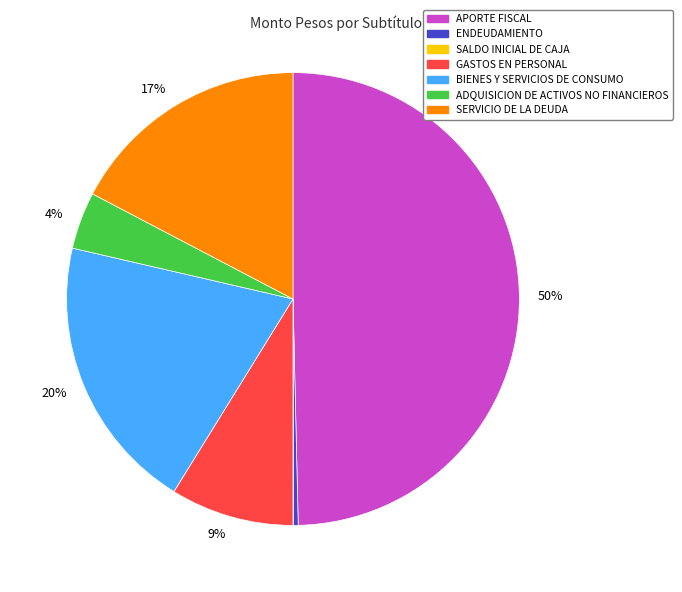

To the nearest percent, what is the difference between the largest and smallest slice percentages?

50%